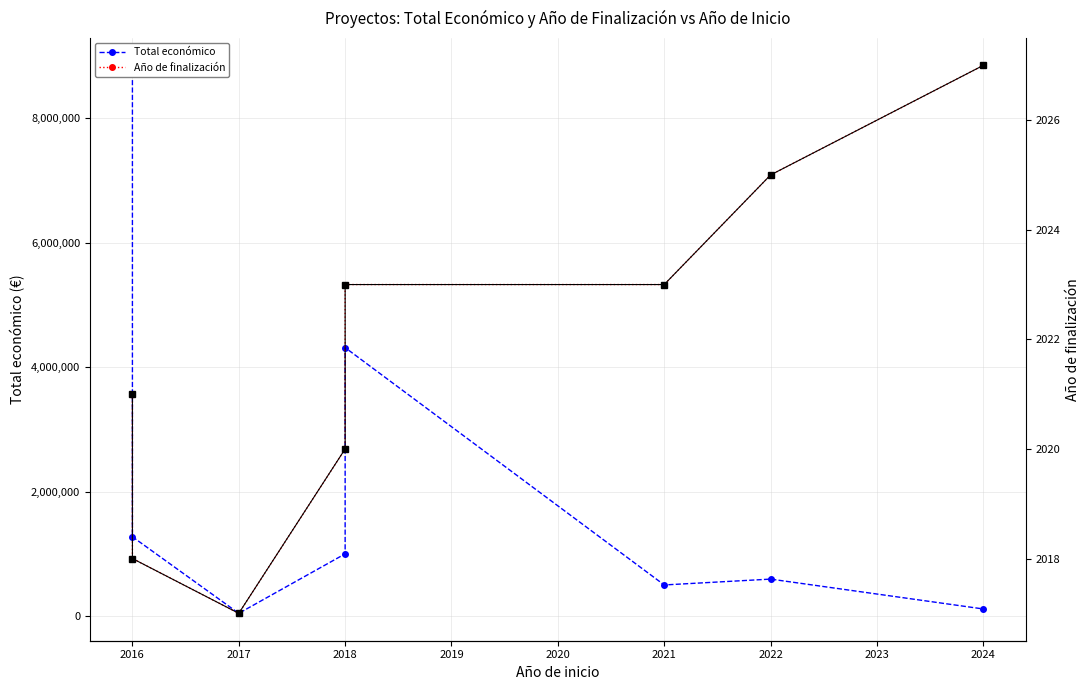

At which category does Año de finalización reach its first local valley?

2017